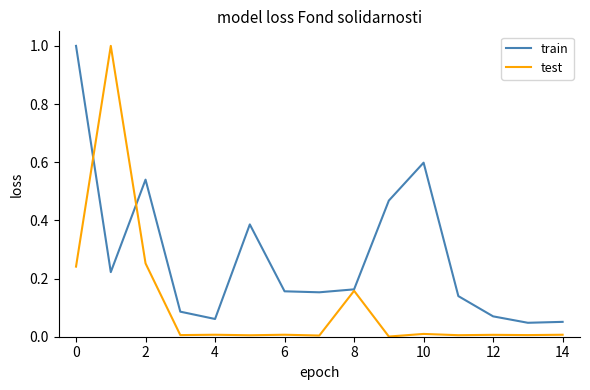

Which series has the widest spread of values?

test